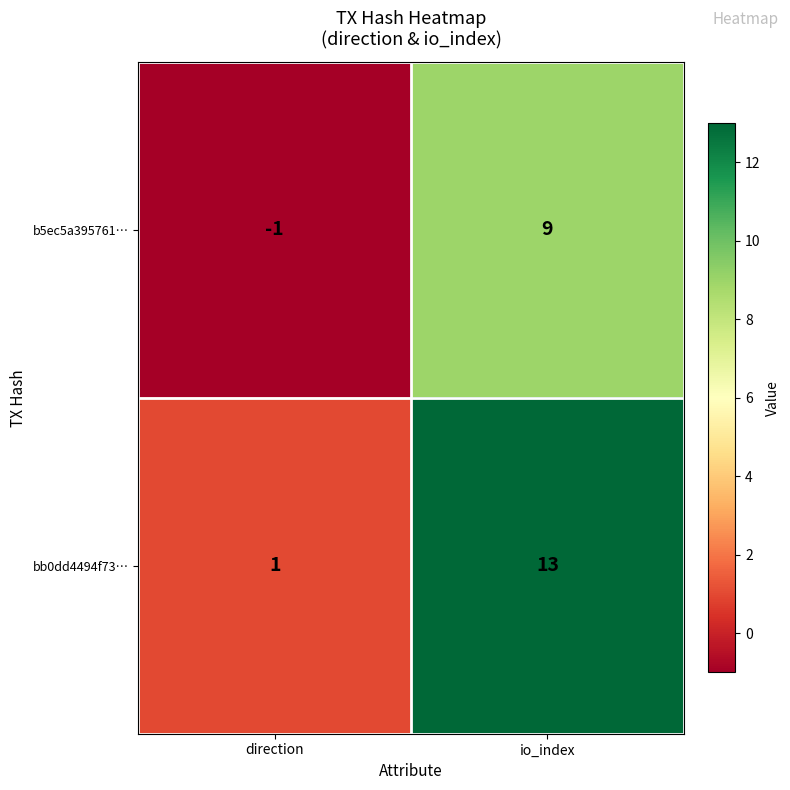

At how many categories does at least one series exceed 9?

1